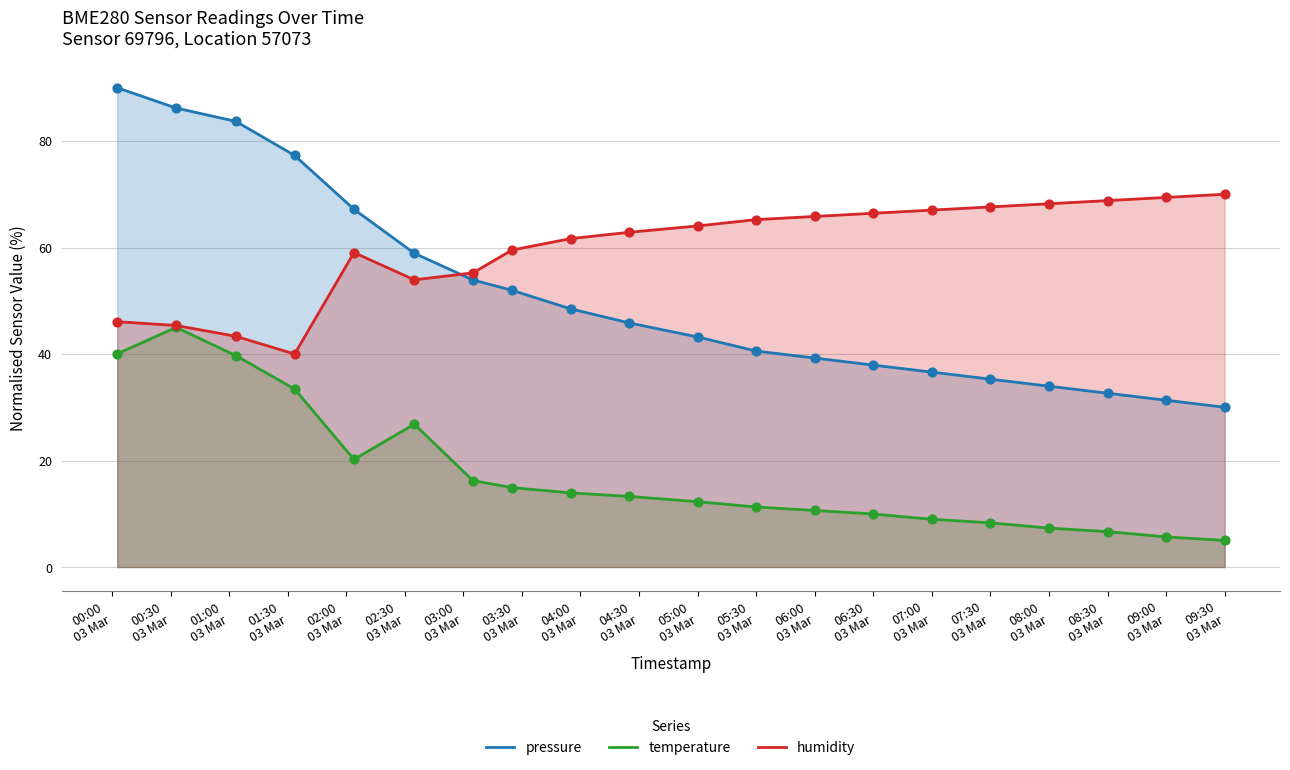

Is the value of pressure at 06:00
03 Mar greater than the value of temperature at 06:30
03 Mar?

Yes